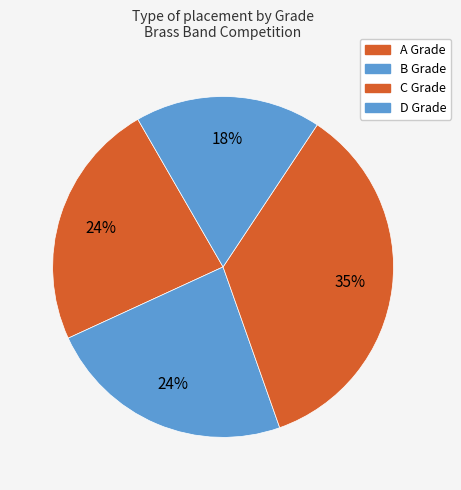

The A Grade slice represents 11% of the pie. True or false?

False